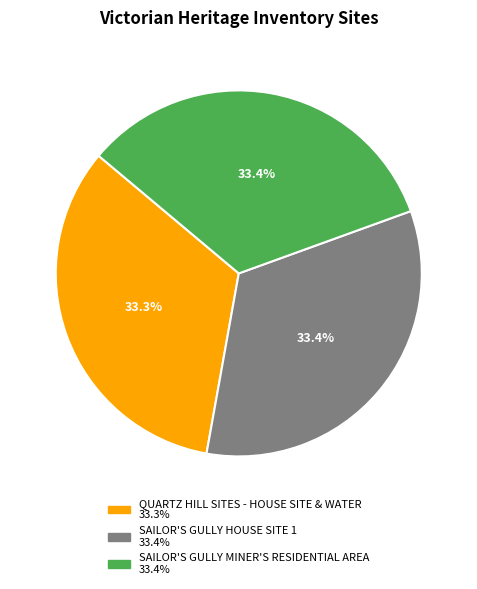

Is there a majority slice in this chart?

No